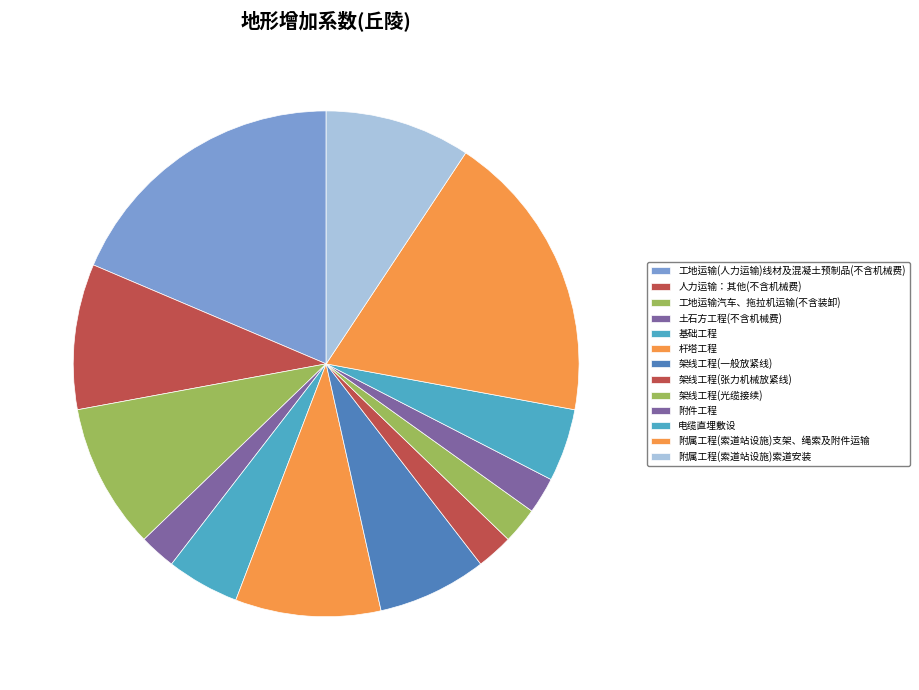

Which has a higher value, 附件工程 or 基础工程?

基础工程